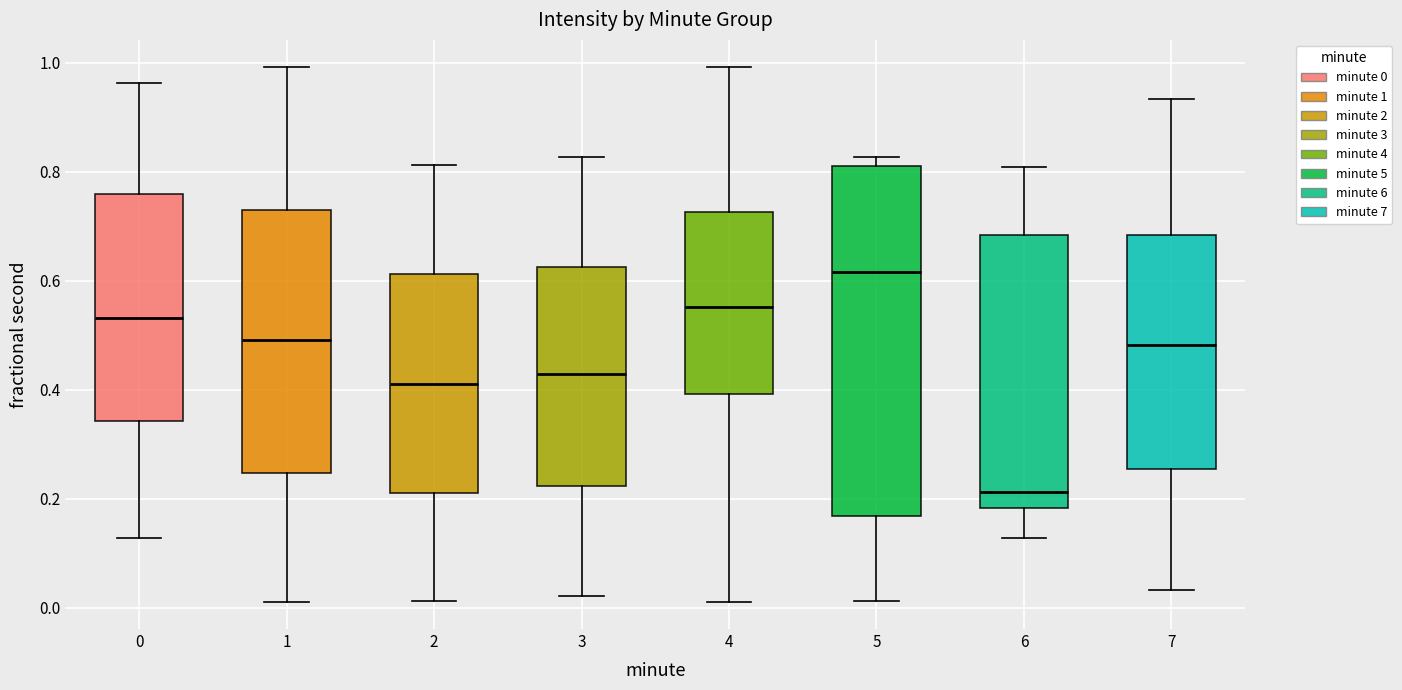

Reading left to right, transcribe this box plot: for each box, give where its median line is, the range the box spans, and where its two whiskers end, as read against the y-axis. The values are not printed on the chart, so give them approximately, as read against the axis.

0: median 0.54, box 0.34 to 0.76, whiskers 0.12 to 0.96
1: median 0.50, box 0.24 to 0.72, whiskers 0.02 to 1.00
2: median 0.42, box 0.22 to 0.62, whiskers 0.02 to 0.82
3: median 0.42, box 0.22 to 0.62, whiskers 0.02 to 0.82
4: median 0.56, box 0.40 to 0.72, whiskers 0.02 to 1.00
5: median 0.62, box 0.16 to 0.82, whiskers 0.02 to 0.82 (just above the box's upper edge)
6: median 0.22, box 0.18 to 0.68, whiskers 0.12 to 0.80
7: median 0.48, box 0.26 to 0.68, whiskers 0.04 to 0.94